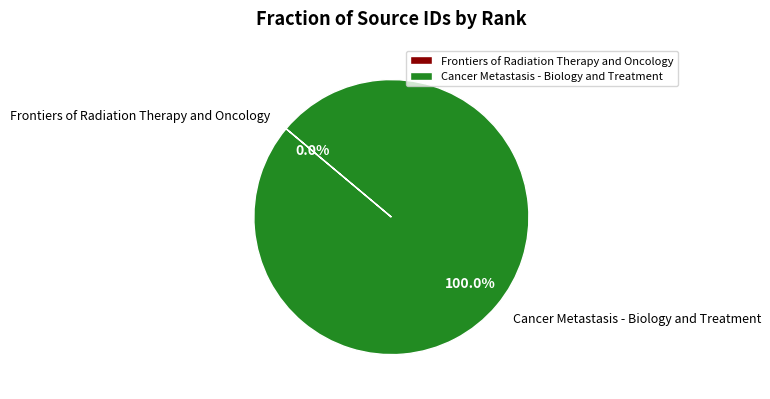

To the nearest percent, what is the difference between the largest and smallest slice percentages?

100%